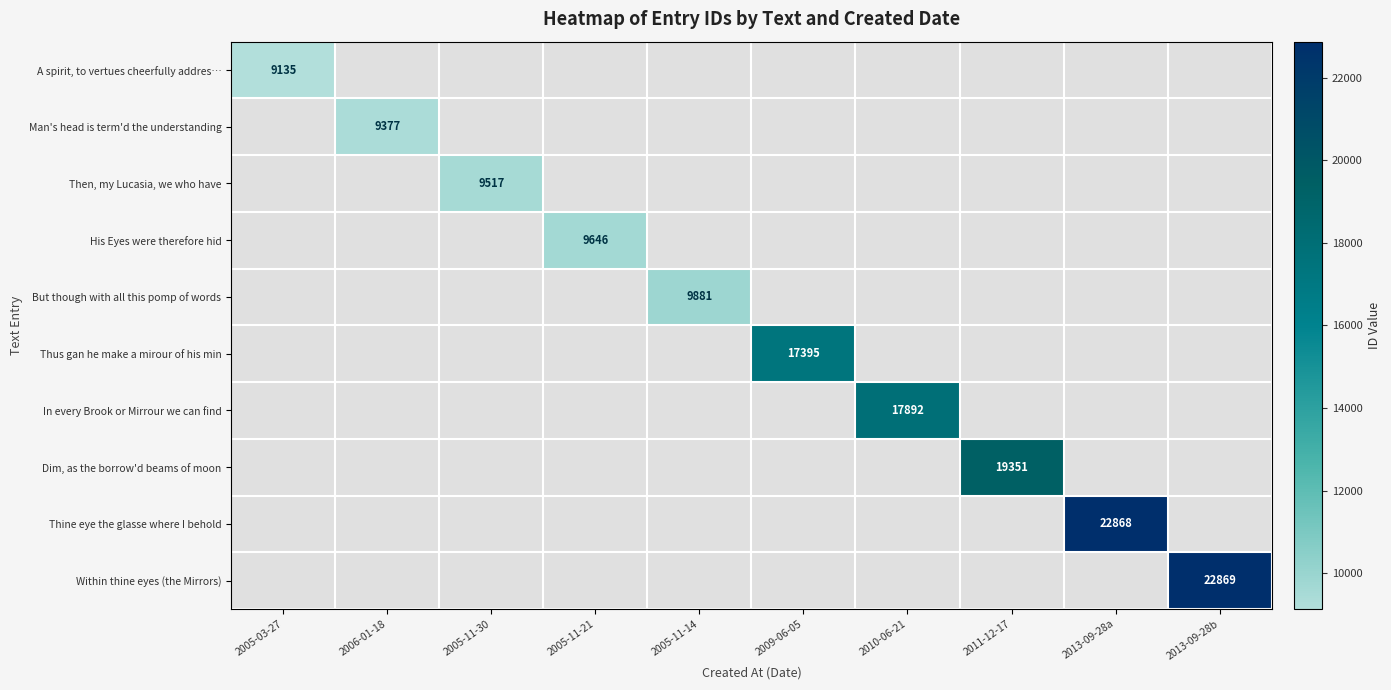

Between 2005-11-30 and 2005-11-21, which is larger?

2005-11-21